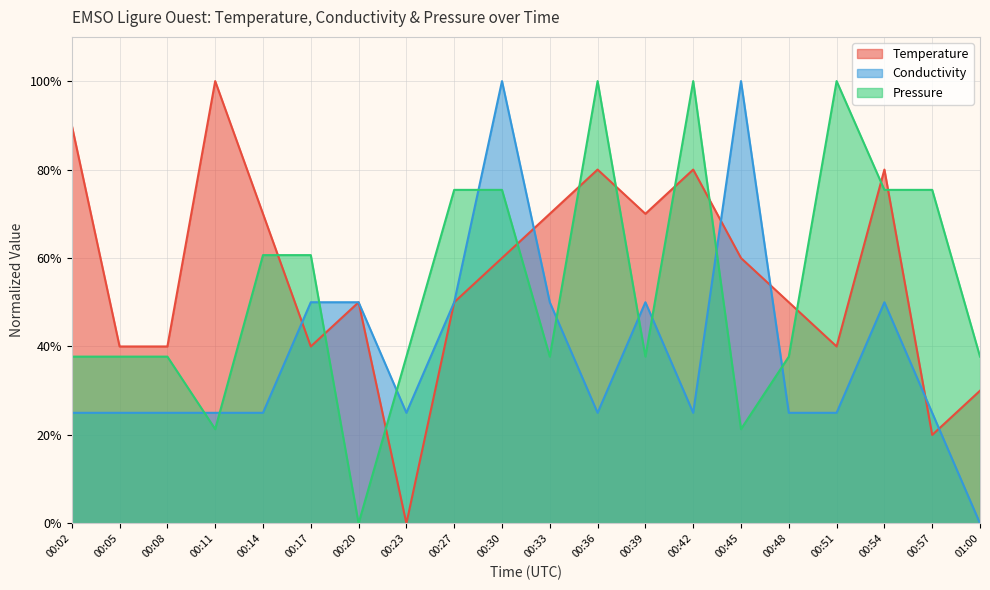

Reading left to right, what are all the values shown in this chart?

Temperature: 00:02=0.9	00:05=0.4	00:08=0.4	00:11=1.0	00:14=0.7	00:17=0.4	00:20=0.5	00:23=0.0	00:27=0.5	00:30=0.6	00:33=0.7	00:36=0.8	00:39=0.7	00:42=0.8	00:45=0.6	00:48=0.5	00:51=0.4	00:54=0.8	00:57=0.2	01:00=0.3
Conductivity: 00:02=0.2	00:05=0.2	00:08=0.2	00:11=0.2	00:14=0.2	00:17=0.5	00:20=0.5	00:23=0.2	00:27=0.5	00:30=1.0	00:33=0.5	00:36=0.2	00:39=0.5	00:42=0.2	00:45=1.0	00:48=0.2	00:51=0.2	00:54=0.5	00:57=0.2	01:00=0.0
Pressure: 00:02=0.4	00:05=0.4	00:08=0.4	00:11=0.2	00:14=0.6	00:17=0.6	00:20=0.0	00:23=0.4	00:27=0.8	00:30=0.8	00:33=0.4	00:36=1.0	00:39=0.4	00:42=1.0	00:45=0.2	00:48=0.4	00:51=1.0	00:54=0.8	00:57=0.8	01:00=0.4